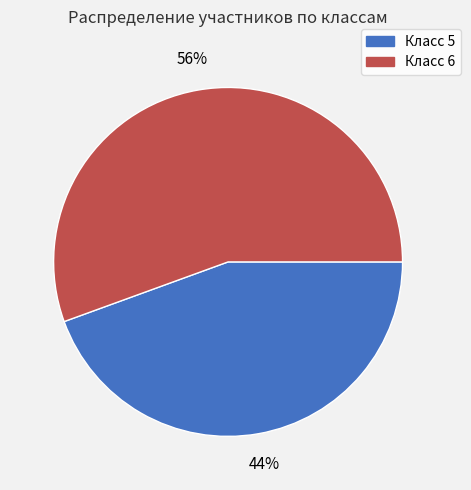

Does any single category account for the majority?

Yes